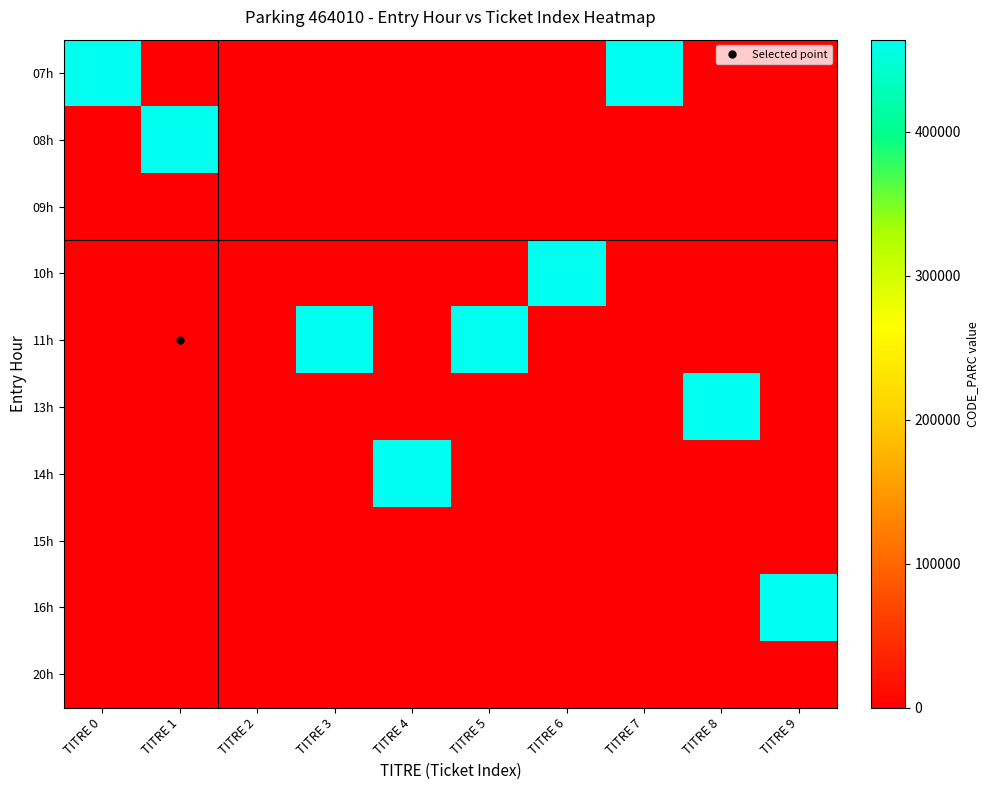

Rank the series by their maximum value, from lowest to highest.

09h, 15h, 20h, 07h, 08h, 10h, 11h, 13h, 14h, 16h